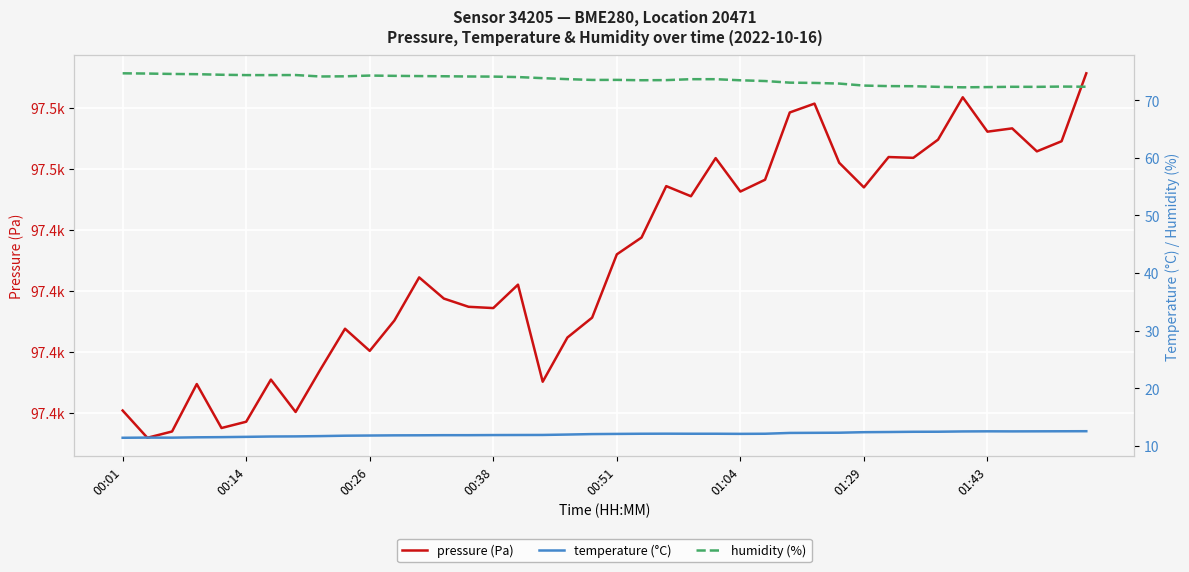

Rank the series at 14 from lowest to highest value.

temperature (°C), humidity (%), pressure (Pa)